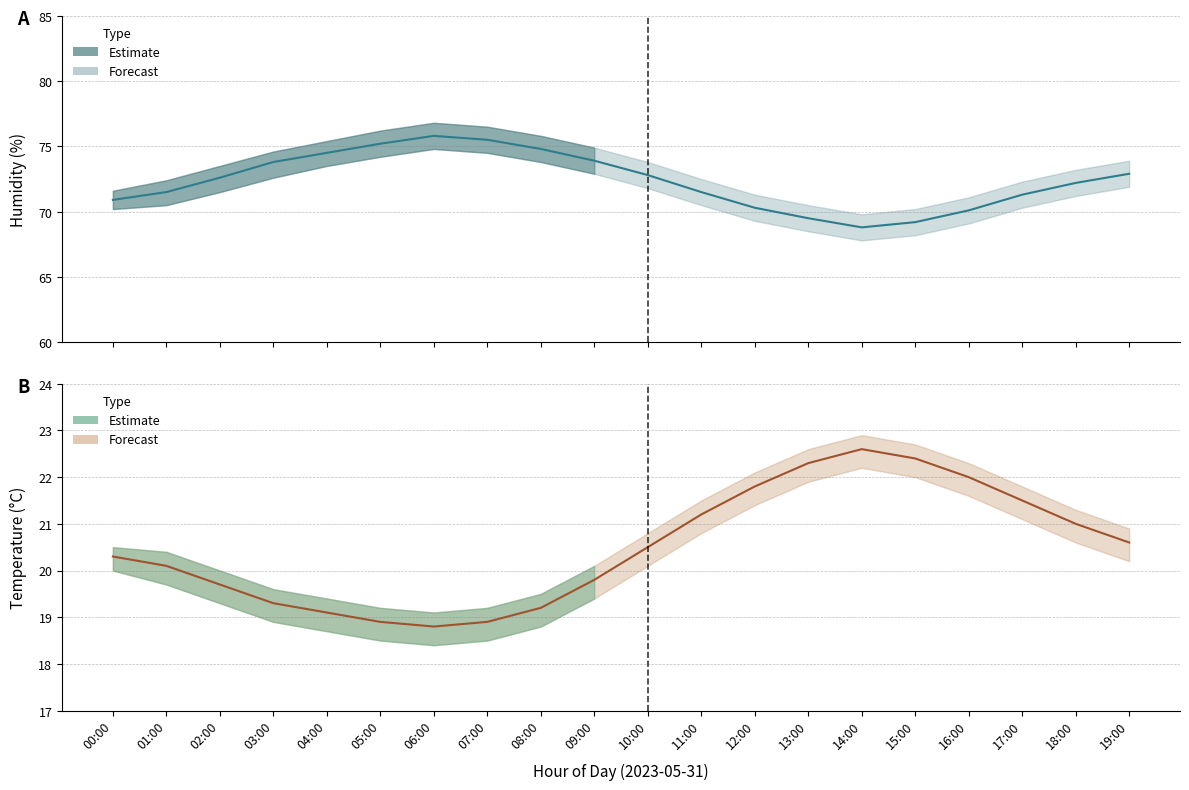

What is the label of the 16th point from the right?

04:00